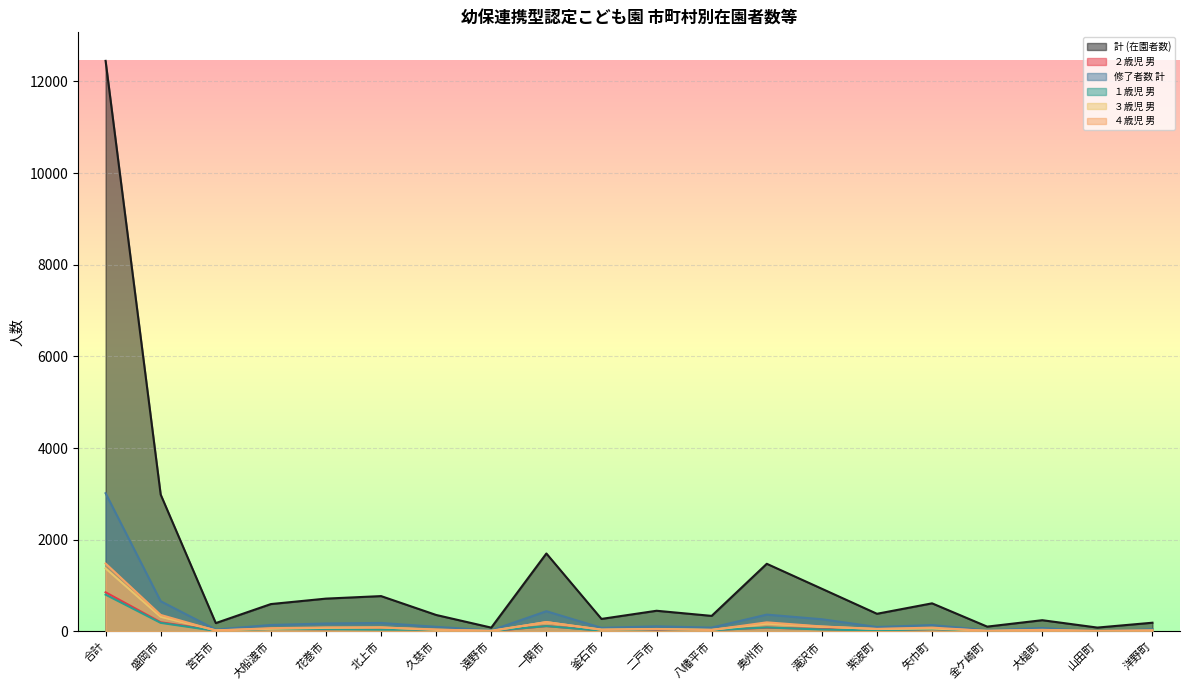

What is the difference between the １歳児 男 values at 金ケ崎町 and 大槌町?

13